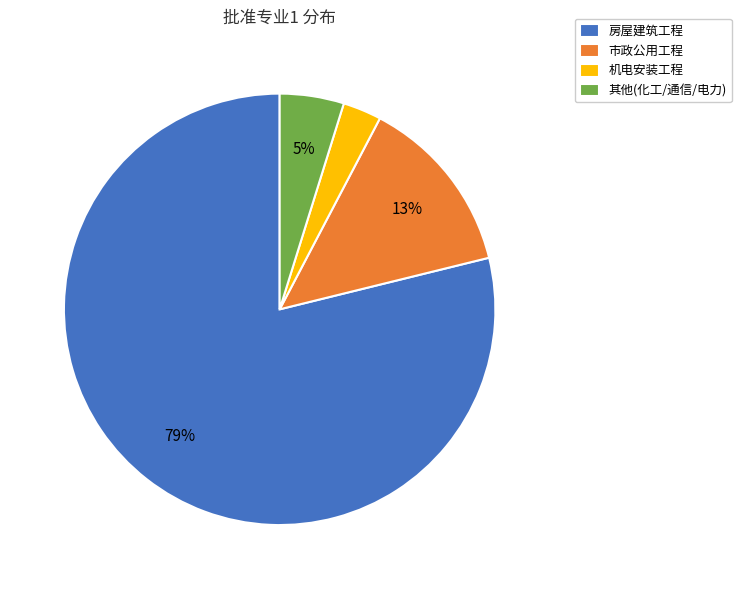

To the nearest percent, what portion does 房屋建筑工程 represent?

79%